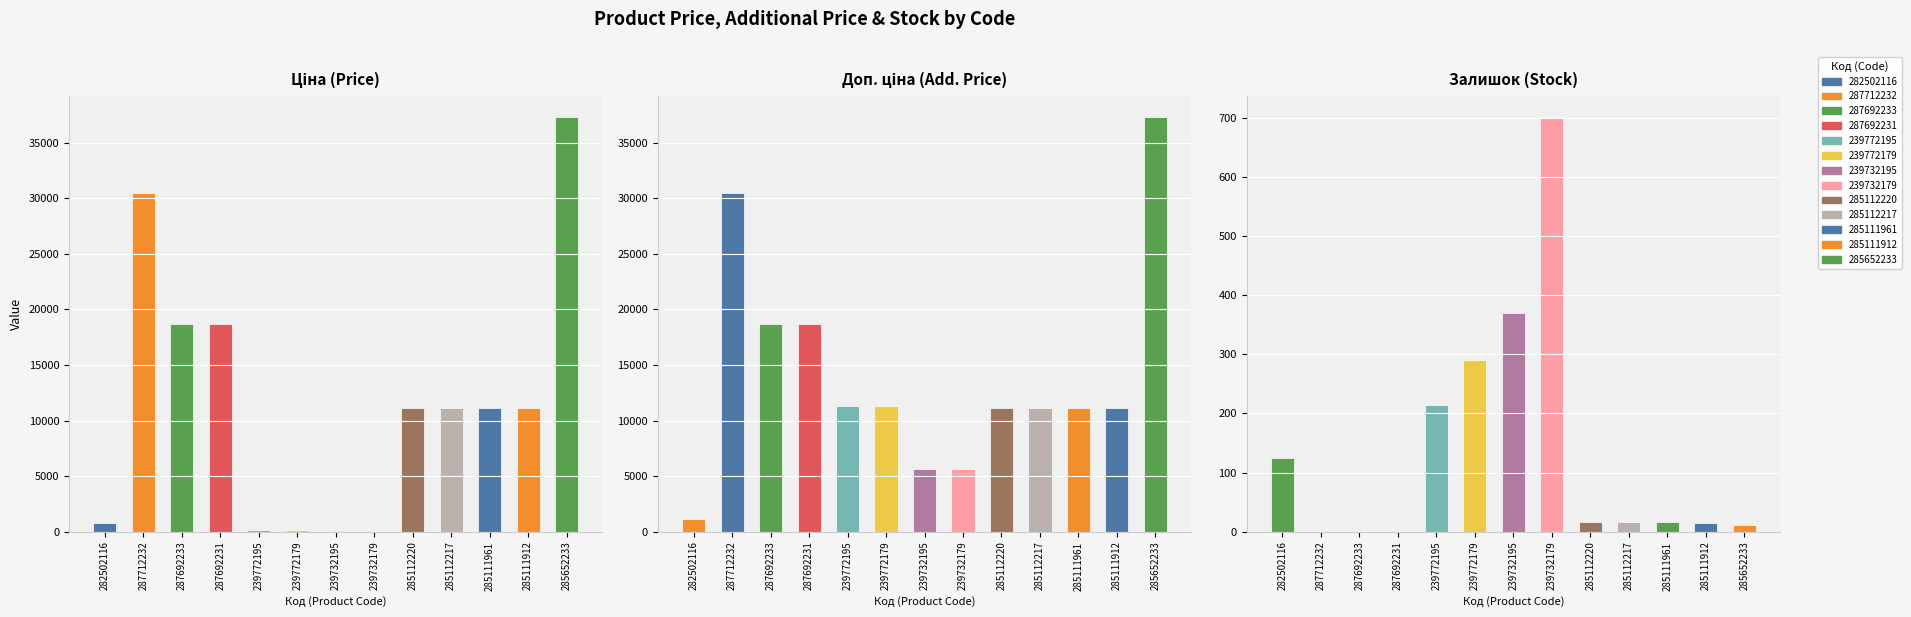

Are the bars grouped side by side (vs. stacked)?

Yes